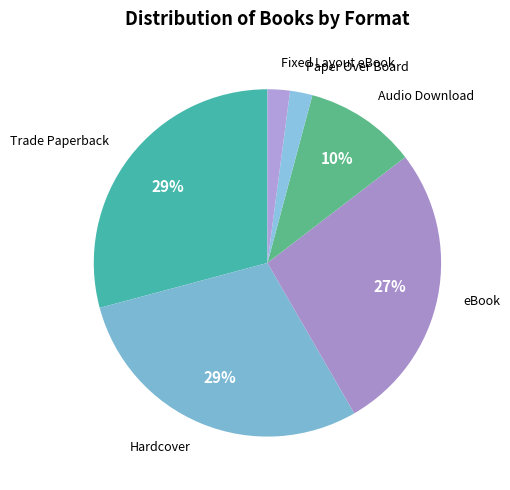

Does Fixed Layout eBook represent more than half of the total?

No